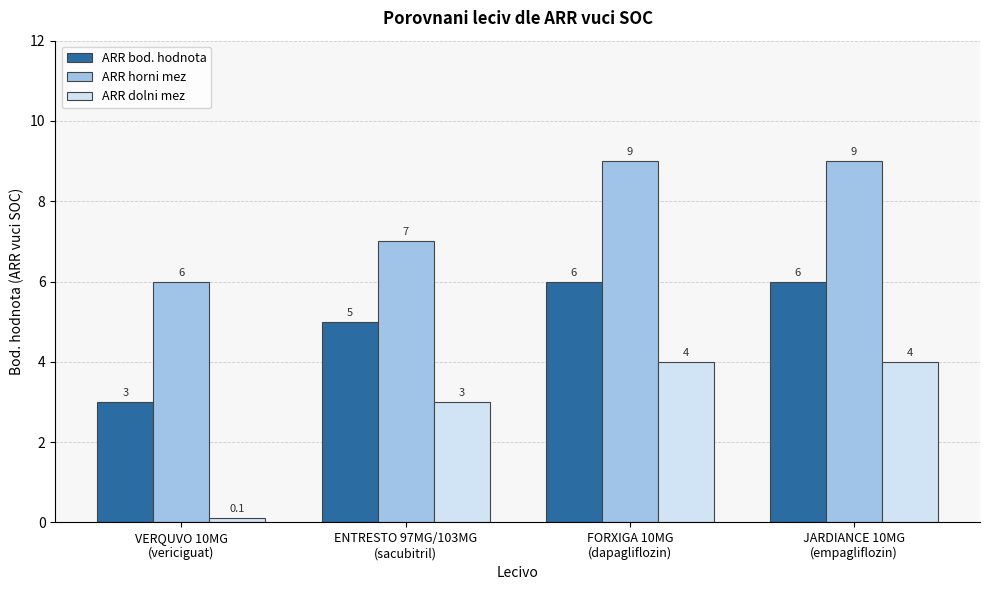

How many distinct data groups are displayed?

3